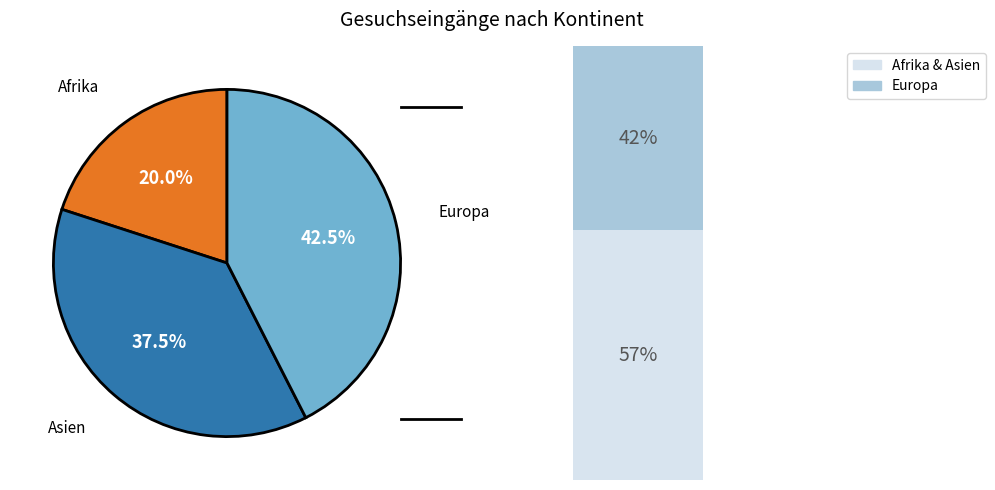

How many slices are in this pie chart?

3